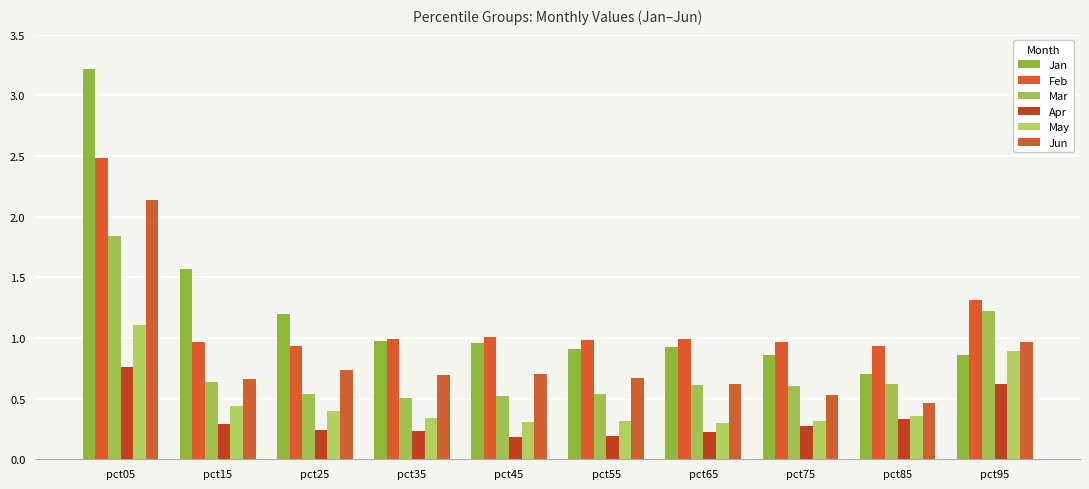

Which series has the largest range (max minus min)?

Jan